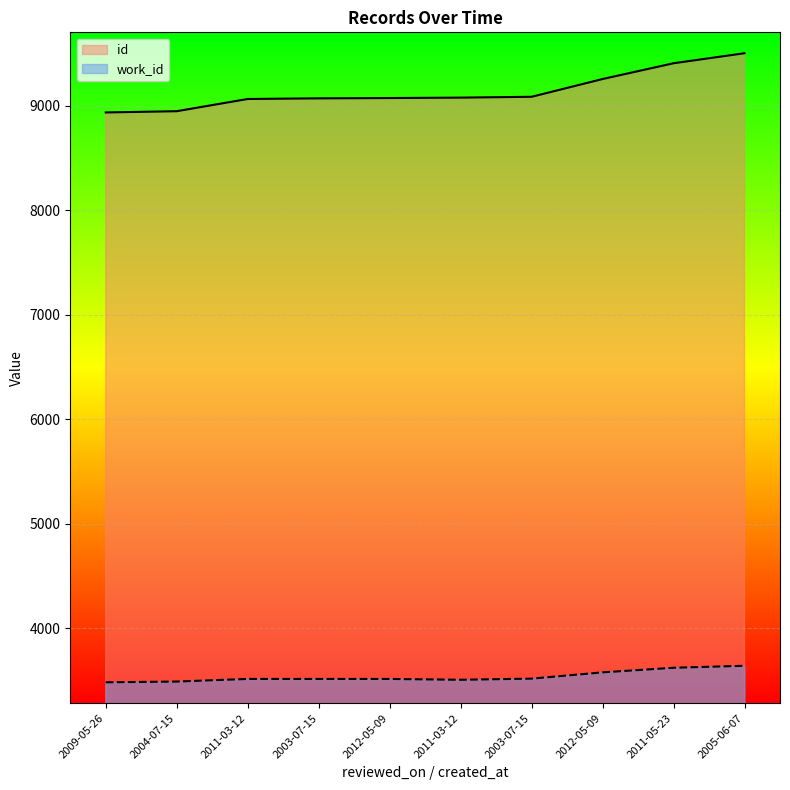

Is it true that id equals 9075 at 2012-05-09?

True